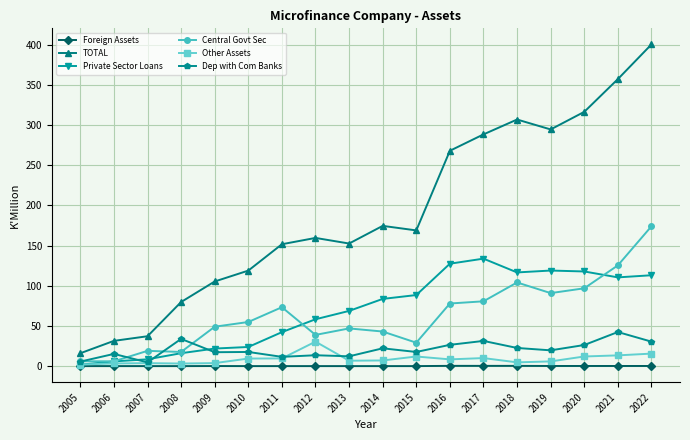

What is the value of the Foreign Assets point at the 14th from the left?

0.3